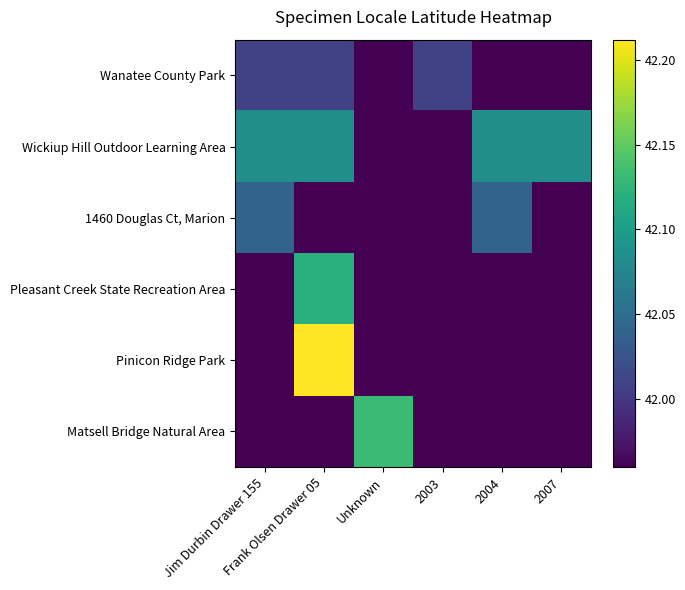

Which series has the largest range (max minus min)?

Pinicon Ridge Park